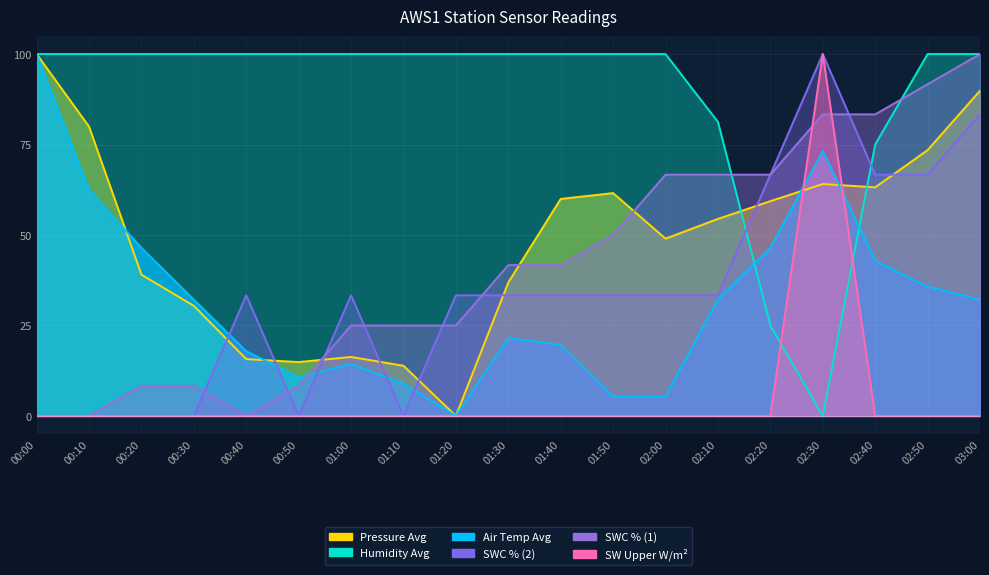

At 02:30, list the series in order from smallest to largest.

Humidity_Avg, Press_Avg, Air_Temp_Avg, SWC_per_1, SW_upper_Wm2_Avg, SWC_per_2